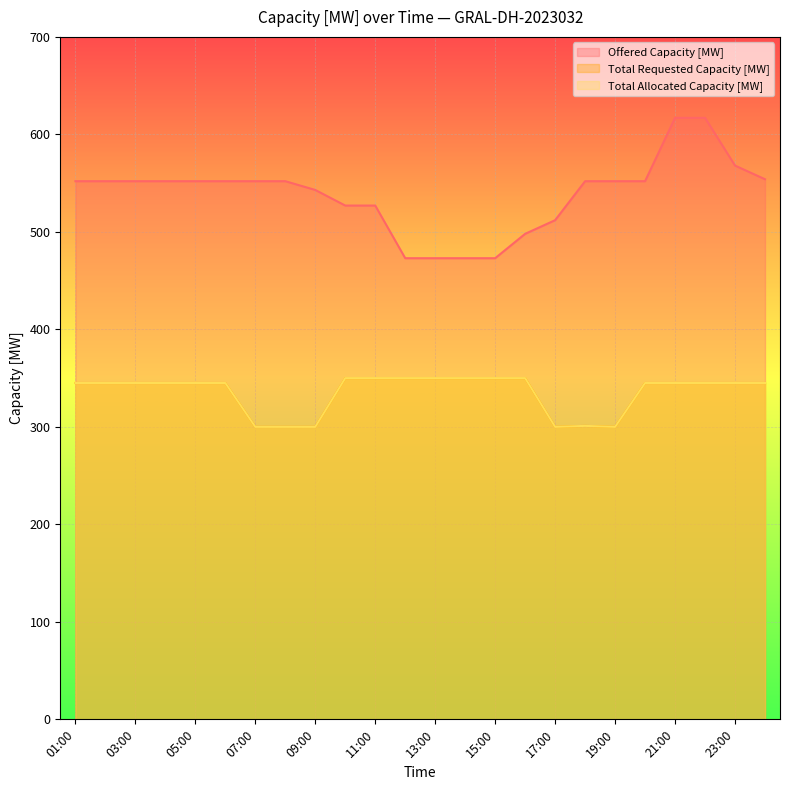

What is the total value across all series at 10:00?

1227